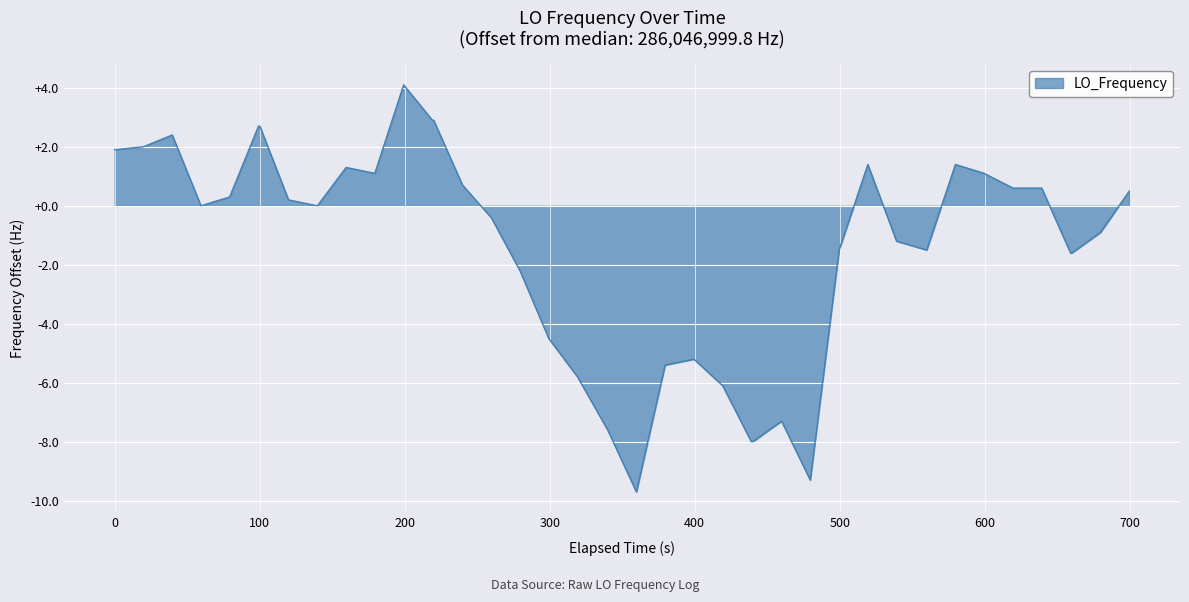

How many categories are shown in the chart?

40